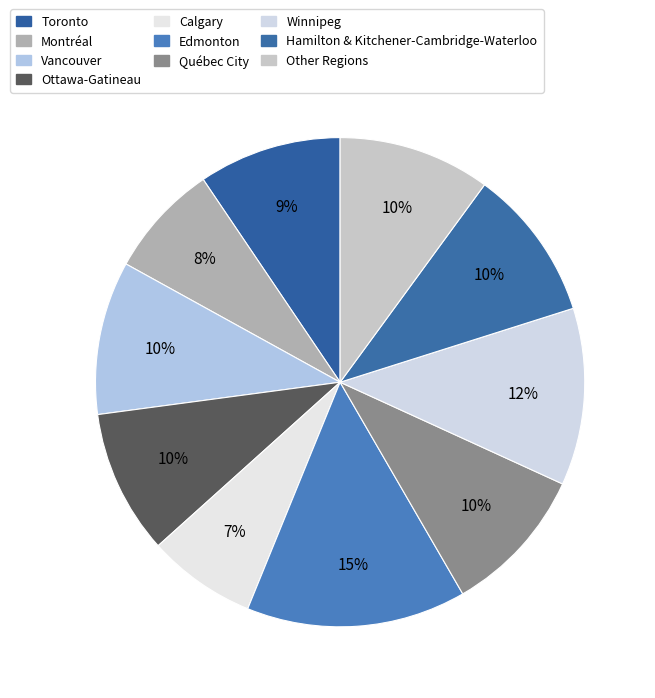

What is the largest slice in the pie chart?

Edmonton